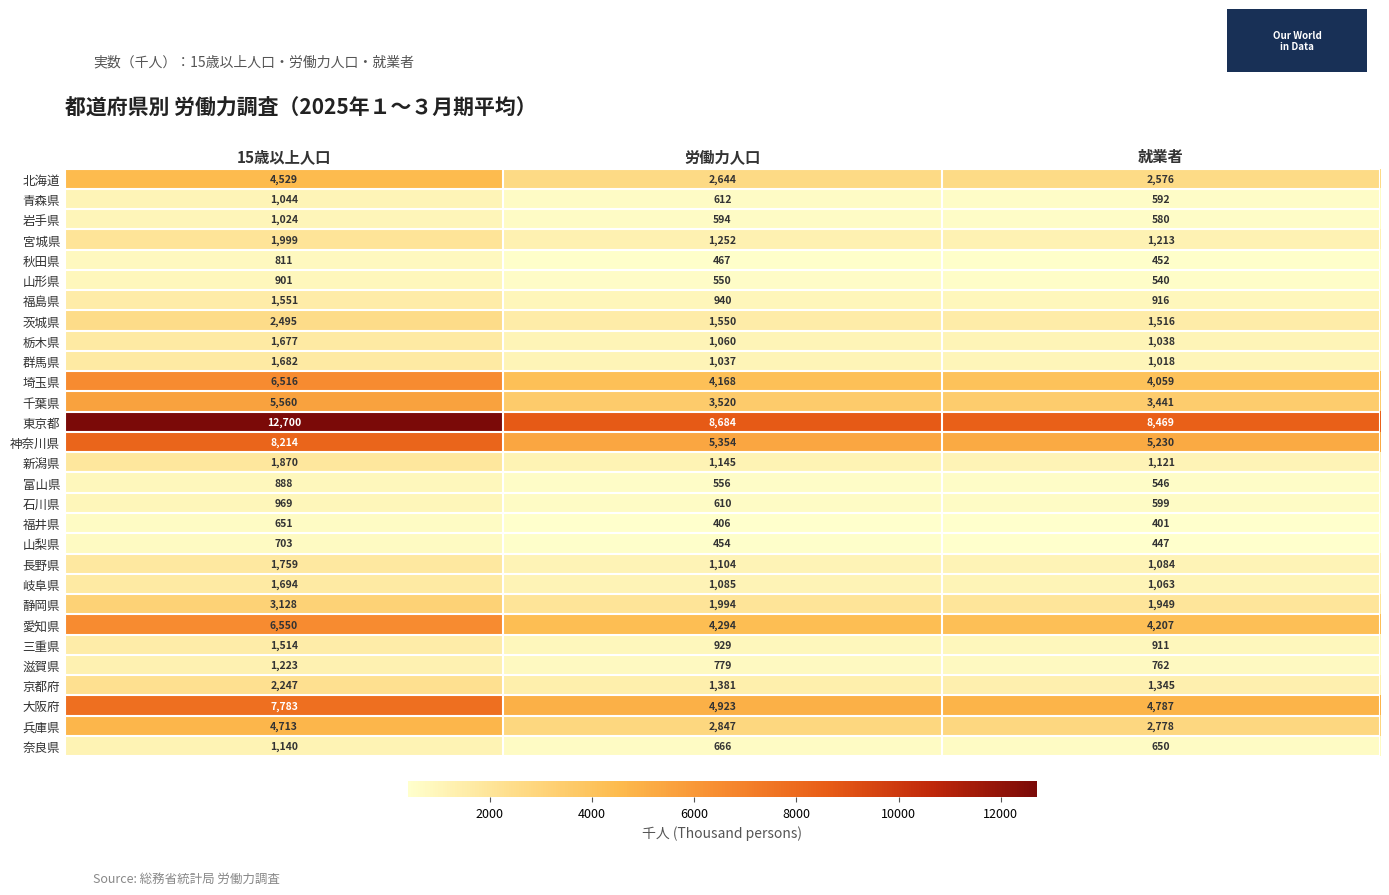

At how many categories does at least one series exceed 8020?

3